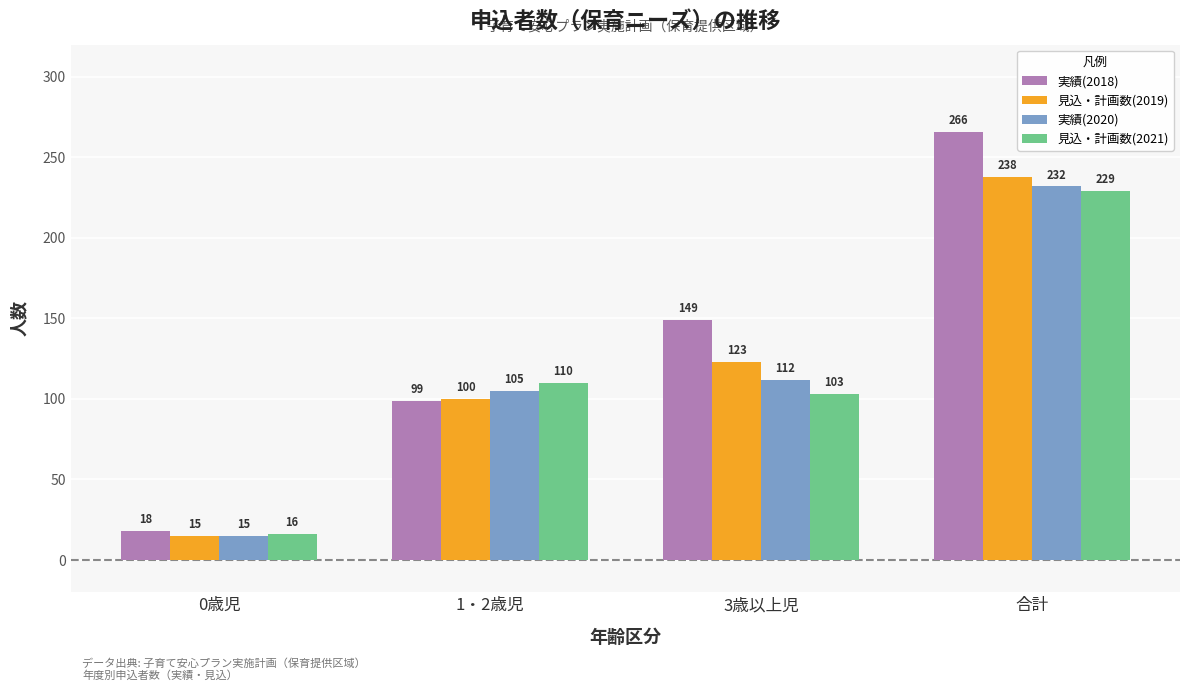

Reading right to left, list all the values displayed in this chart.

実績(2018): 266	149	99	18
見込・計画数(2019): 238	123	100	15
実績(2020): 232	112	105	15
見込・計画数(2021): 229	103	110	16